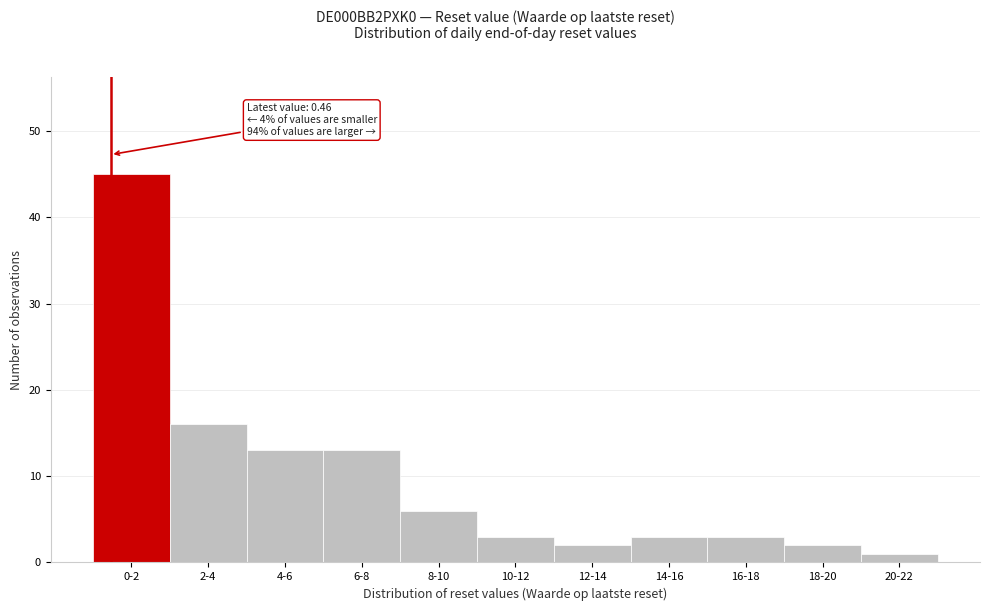

Reading left to right, transcribe all the data shown in this chart.

0-2=45	2-4=16	4-6=13	6-8=13	8-10=6	10-12=3	12-14=2	14-16=3	16-18=3	18-20=2	20-22=1